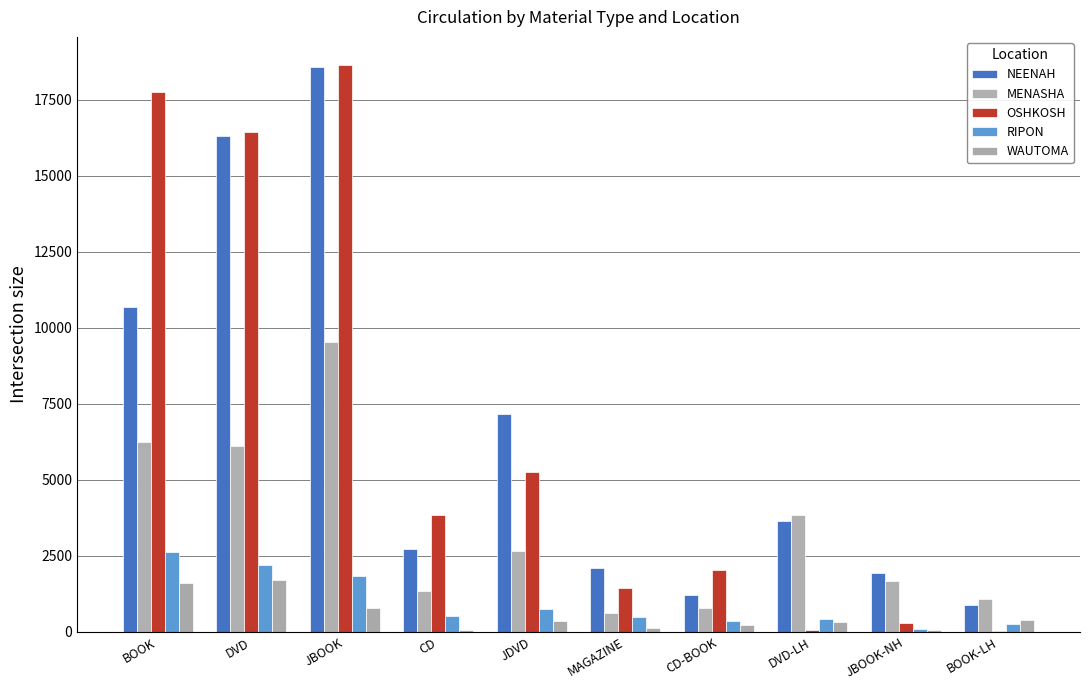

Rank the categories by NEENAH value from highest to lowest.

JBOOK, DVD, BOOK, JDVD, DVD-LH, CD, MAGAZINE, JBOOK-NH, CD-BOOK, BOOK-LH